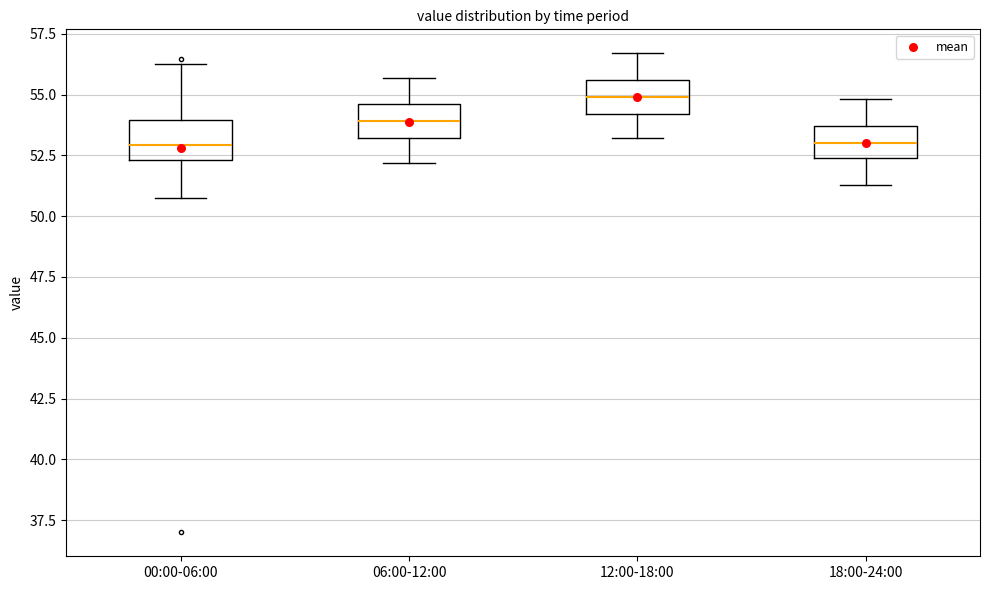

Reading left to right, read every box against the y-axis: the position of its median line, the range the box covers, and the ends of its whiskers. The values are not printed on the chart, so give them approximately, as read against the axis.

00:00-06:00: median 53.0, box 52.5 to 54.0, whiskers 50.5 to 56.5
06:00-12:00: median 54.0, box 53.0 to 54.5, whiskers 52.0 to 55.5
12:00-18:00: median 55.0, box 54.0 to 55.5, whiskers 53.0 to 56.5
18:00-24:00: median 53.0, box 52.5 to 53.5, whiskers 51.5 to 55.0